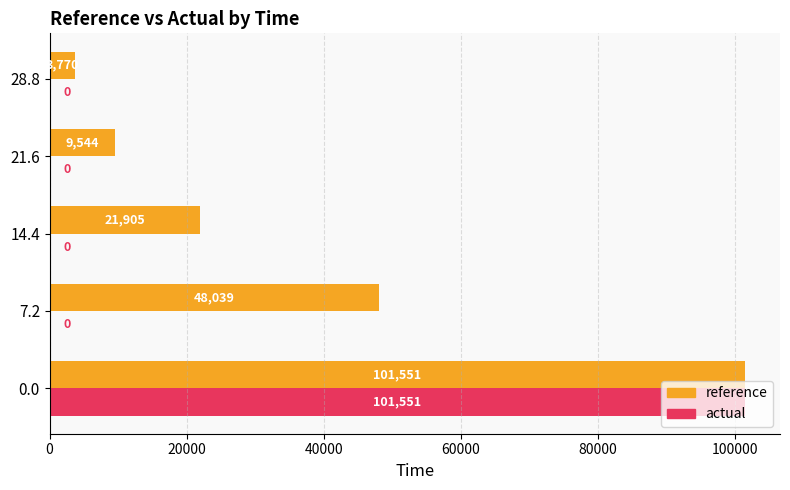

Between 14.4 and 21.6, which series saw the biggest shift?

reference